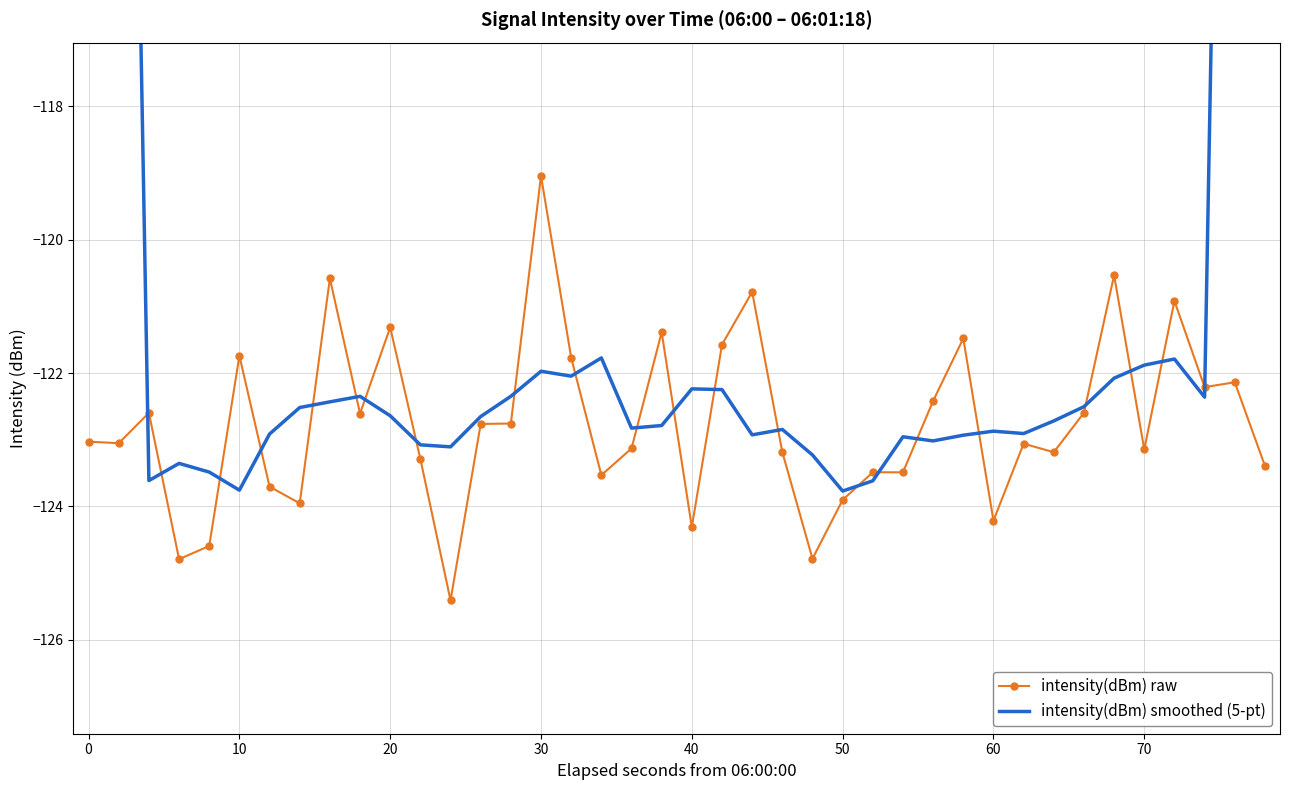

True or false: intensity(dBm) raw has more than 0 points higher than both neighbors.

True